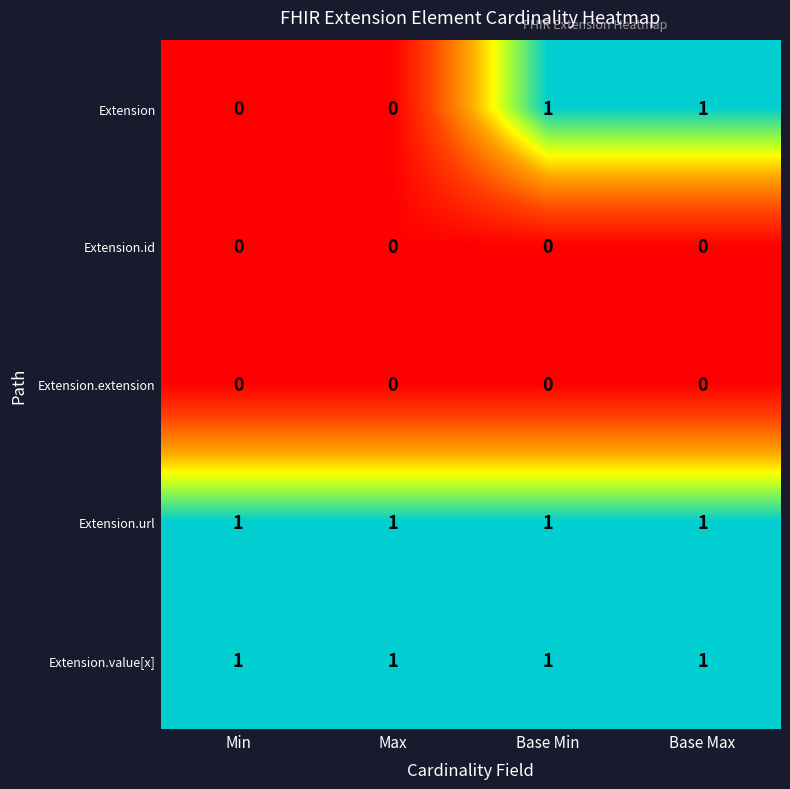

The value of Extension.extension at Base Max is 0. True or false?

True